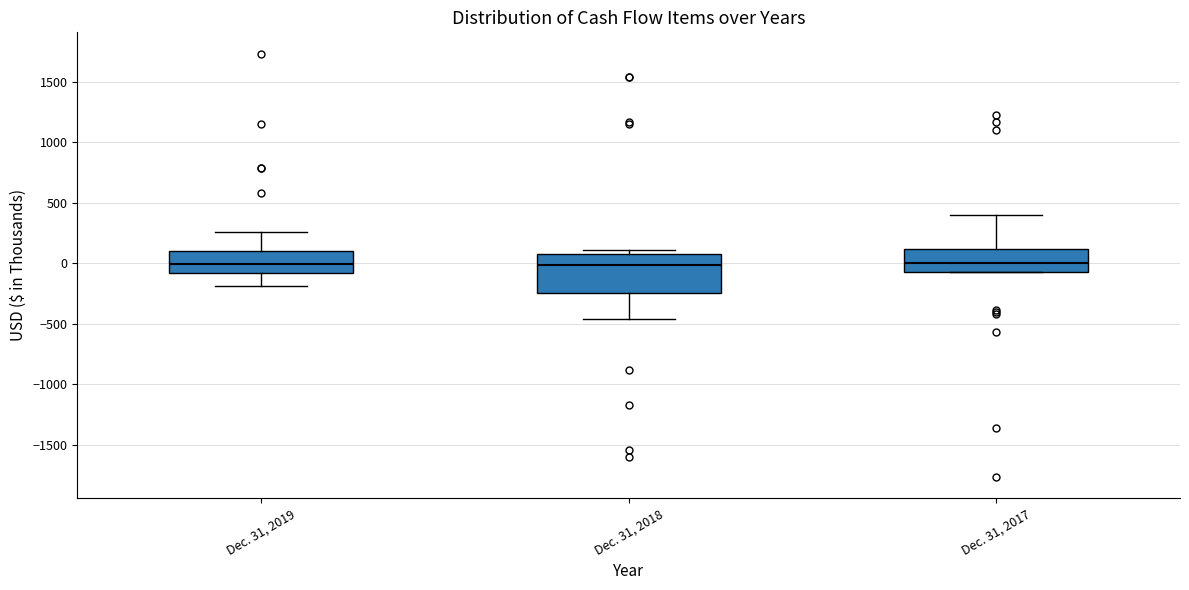

Reading left to right, read every box against the y-axis: the position of its median line, the range the box covers, and the ends of its whiskers. The values are not printed on the chart, so give them approximately, as read against the axis.

Dec. 31, 2019: median 0, box -100 to 100, whiskers -200 to 250
Dec. 31, 2018: median 0, box -250 to 100, whiskers -450 to 100 (just above the box's upper edge)
Dec. 31, 2017: median 0, box -50 to 100, whiskers -100 to 400